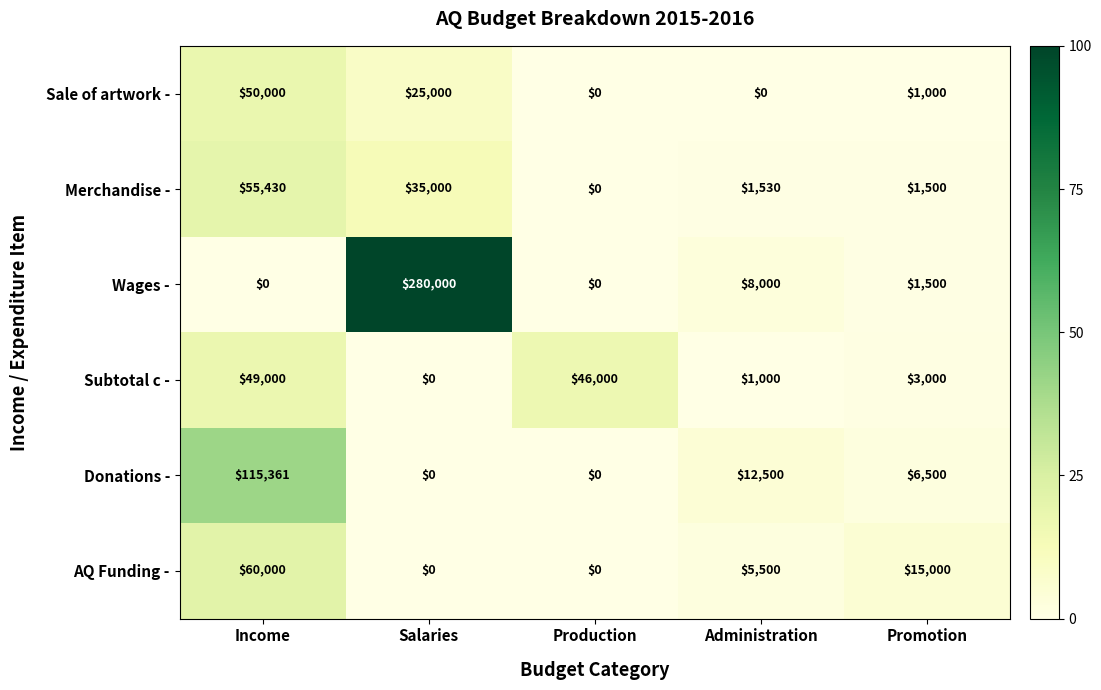

What is the difference between the highest and lowest values at Promotion?

14000